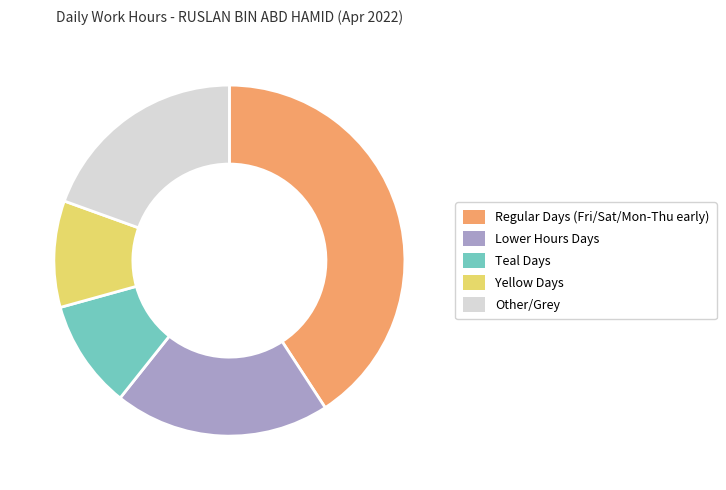

What is the ratio of the value at Teal Days to the value at Other/Grey?

0.5